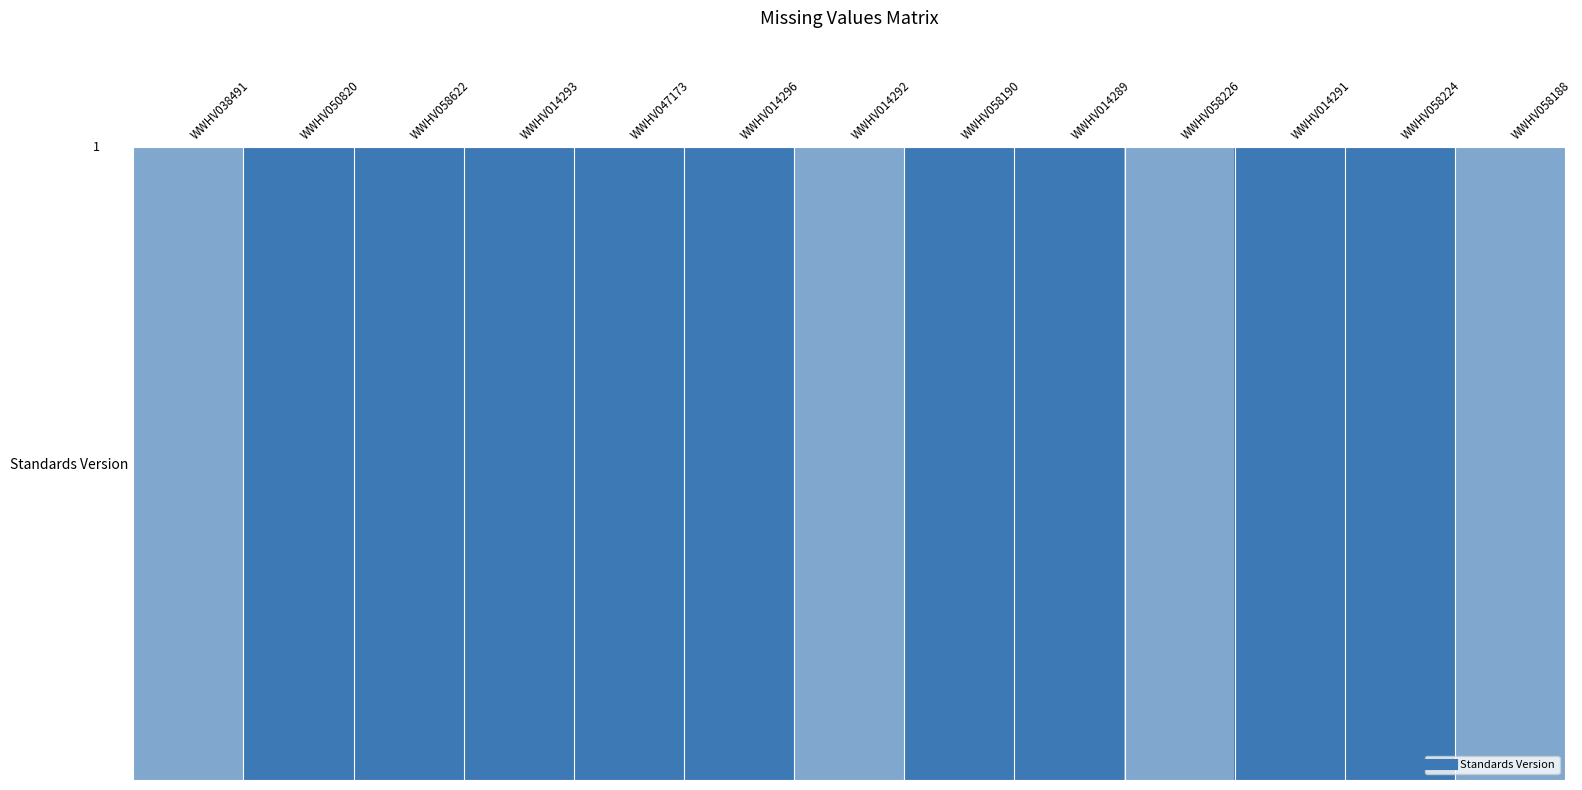

Reading left to right, transcribe all the data shown in this chart.

WWHV038491=0.7	WWHV050820=1.0	WWHV058622=1.0	WWHV014293=1.0	WWHV047173=1.0	WWHV014296=1.0	WWHV014292=0.7	WWHV058190=1.0	WWHV014289=1.0	WWHV058226=0.7	WWHV014291=1.0	WWHV058224=1.0	WWHV058188=0.7